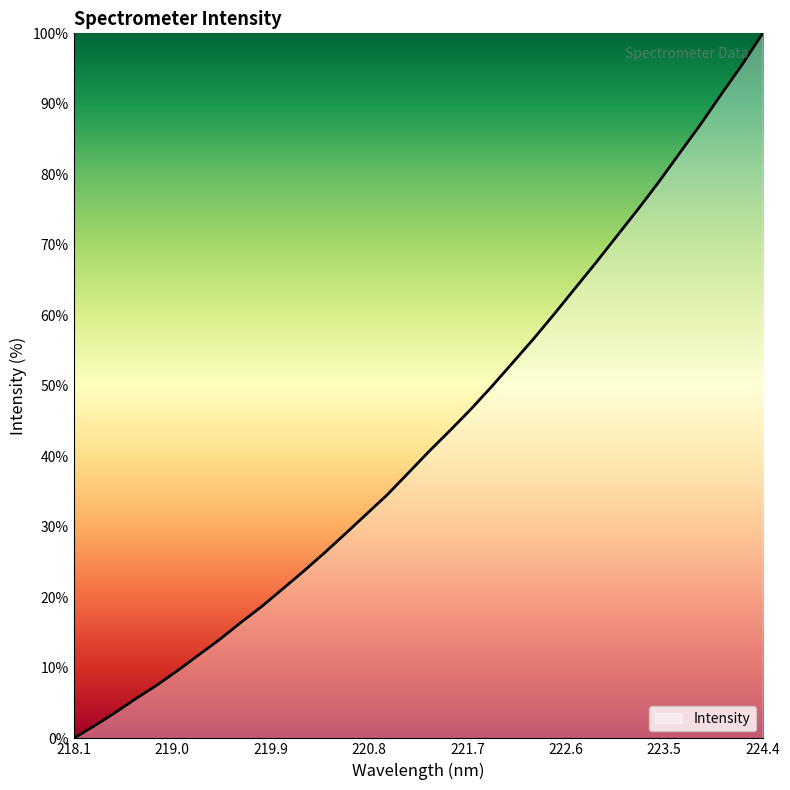

True or false: there are more than 0 points higher than both neighbors.

False